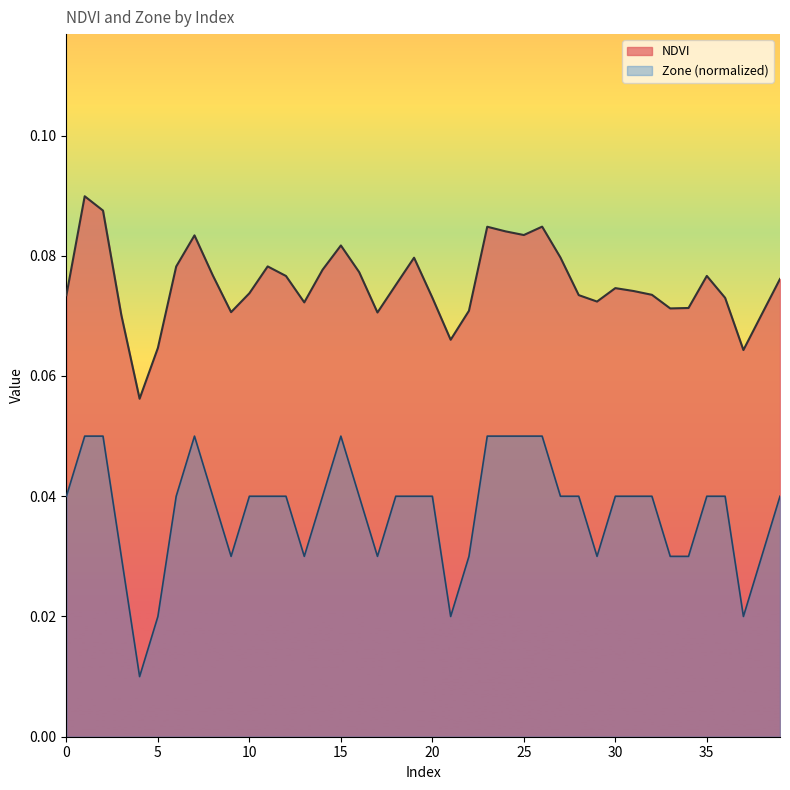

At which label is NDVI closest to 0?

4